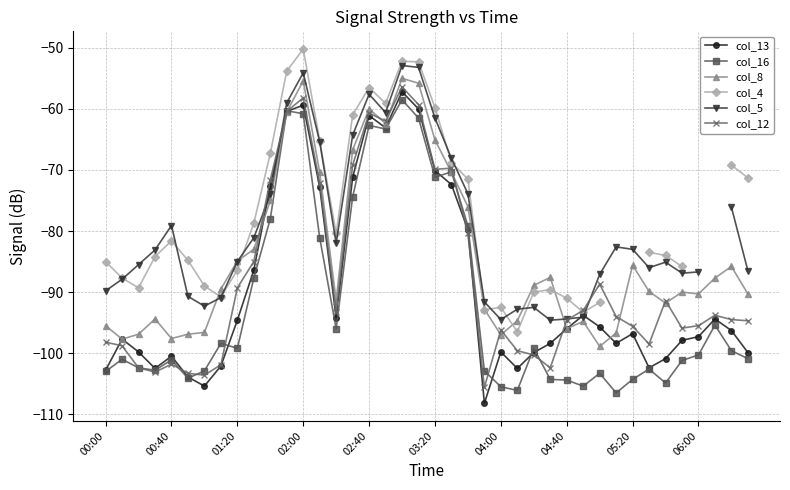

How many distinct data groups are displayed?

6